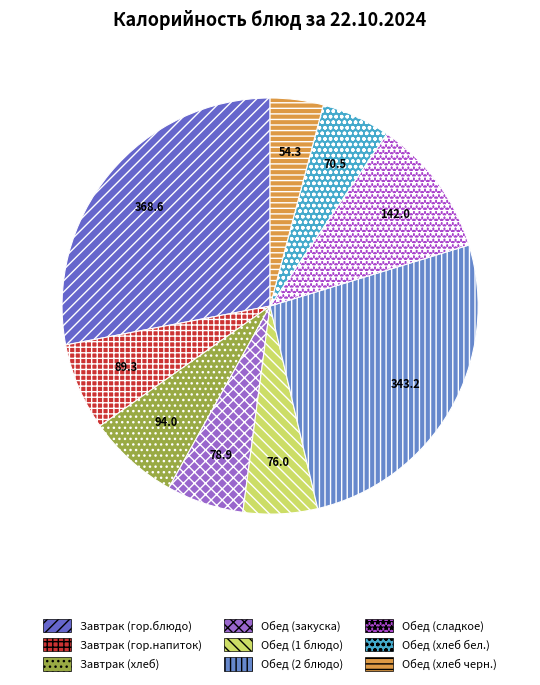

Is there any slice that represents more than half of the pie?

No